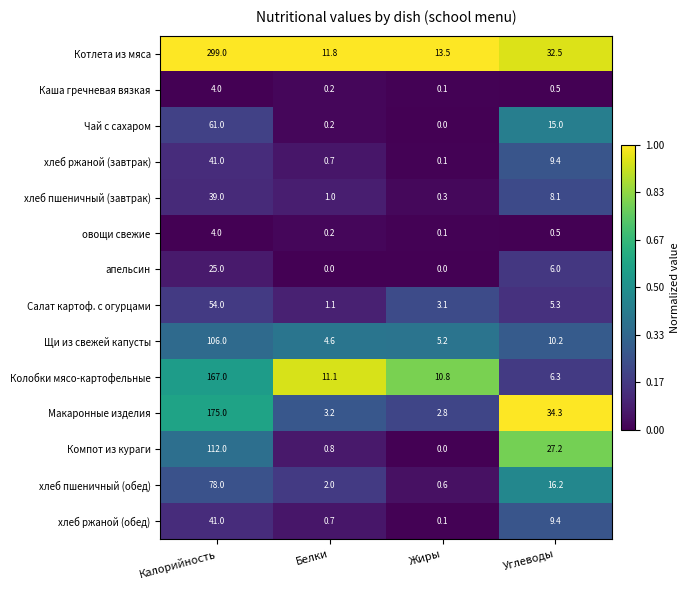

How many distinct data groups are displayed?

14